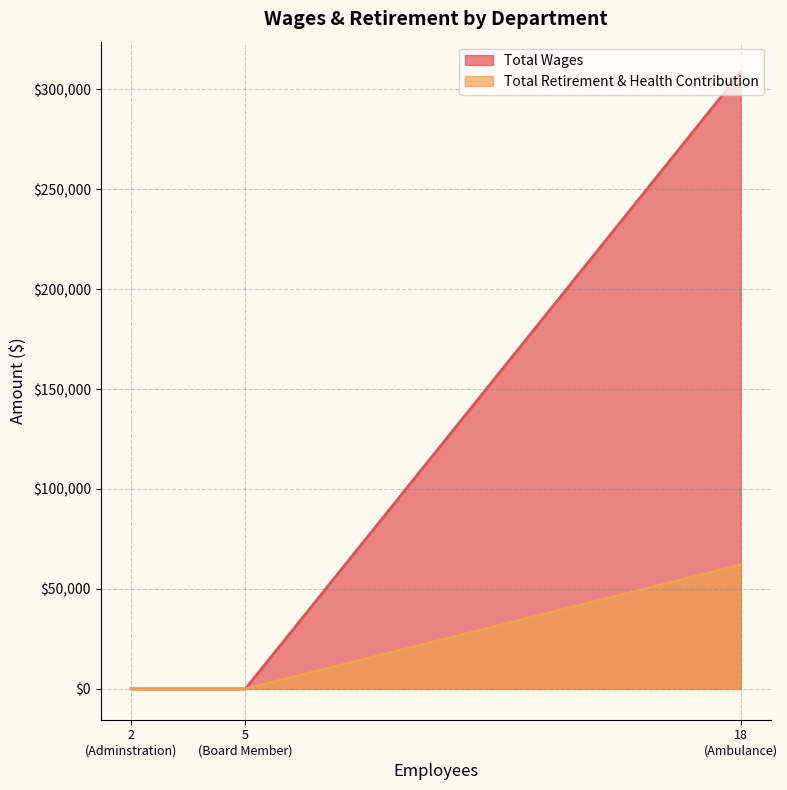

What is the greatest value displayed?

308333